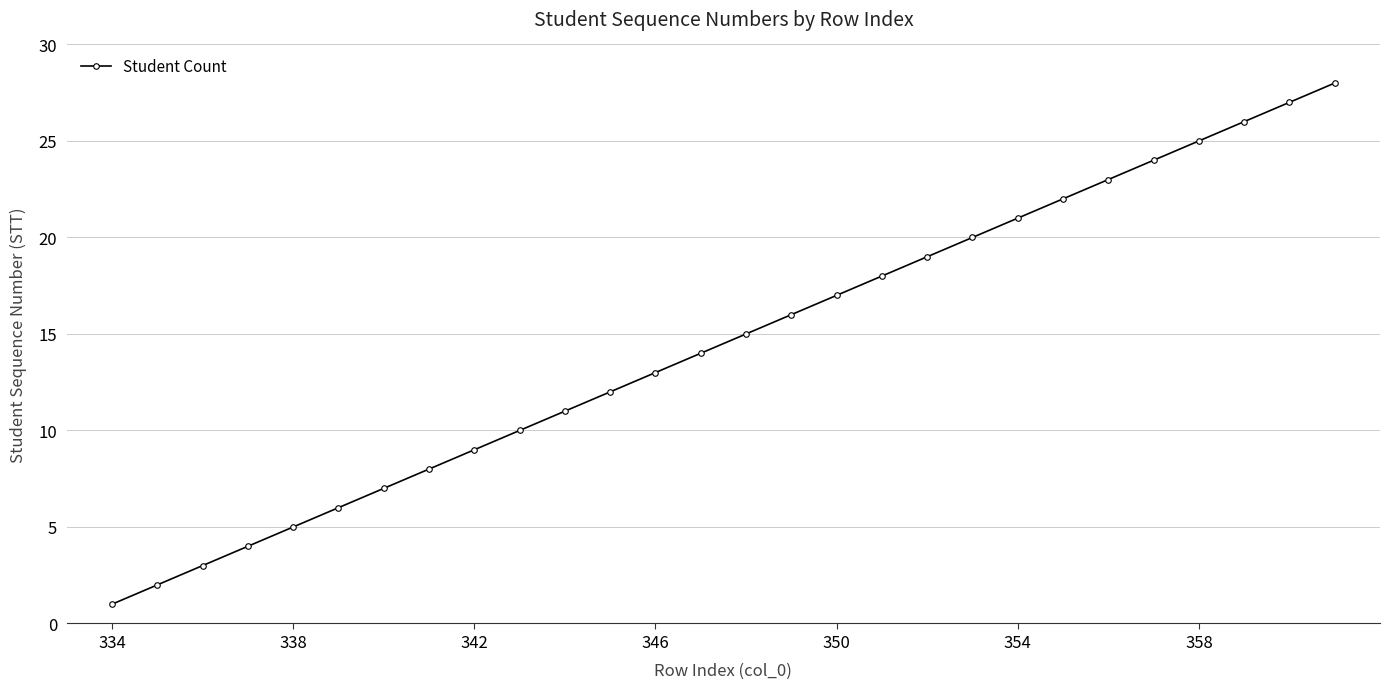

Does the chart display data point markers on the line(s)?

Yes